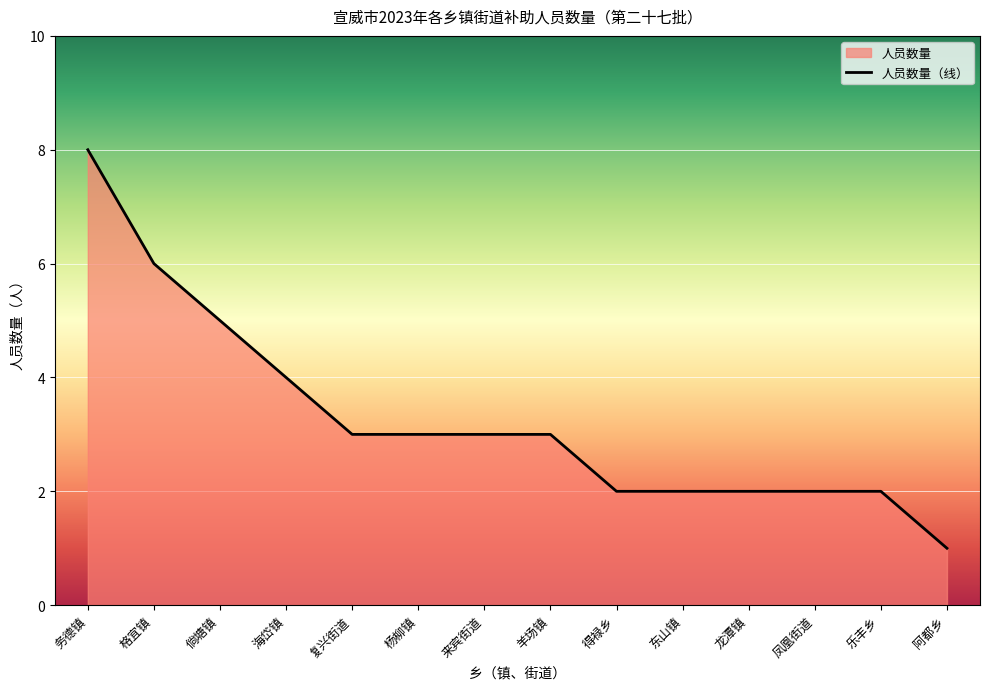

What position from the right is 海岱镇?

11